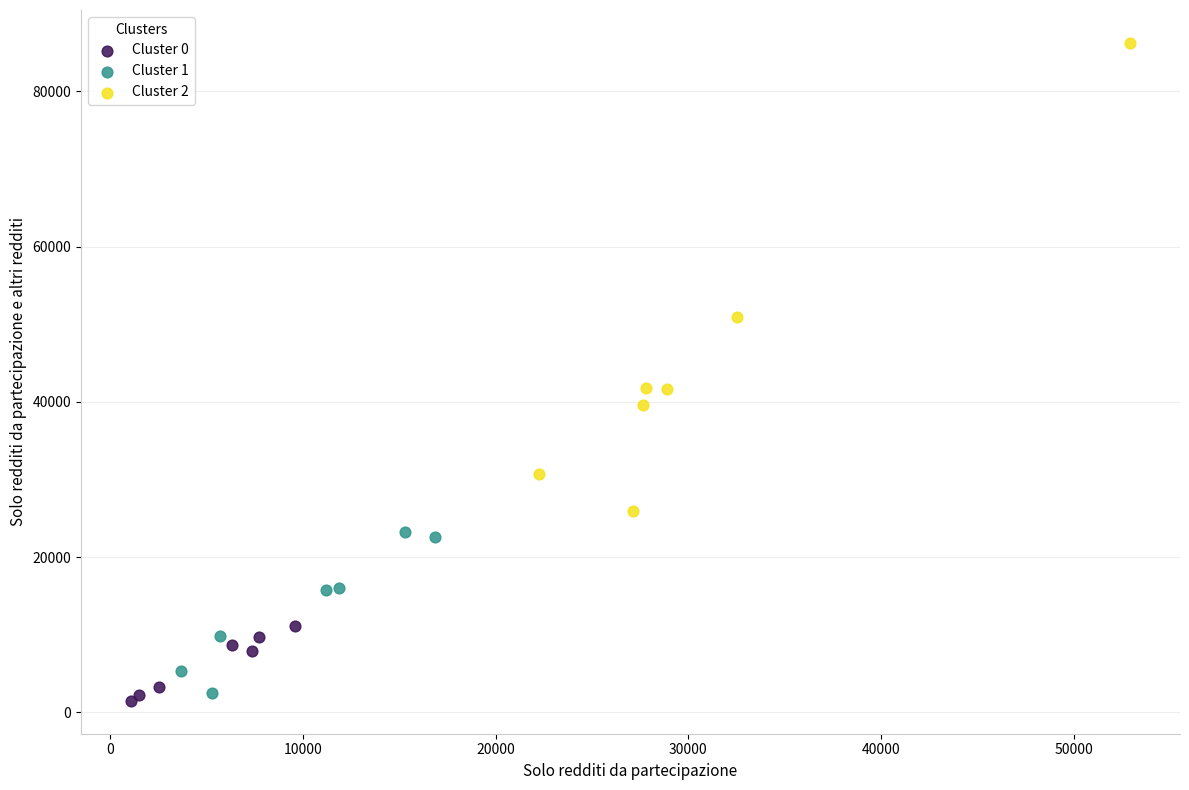

Which series reaches the minimum Y coordinate?

Cluster 0